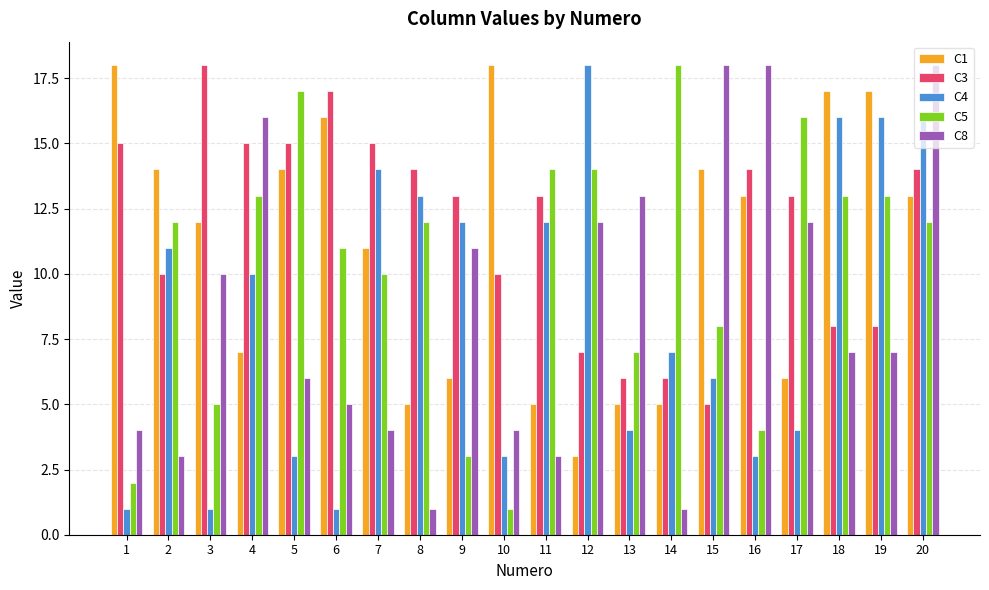

How many categories are shown in the chart?

20